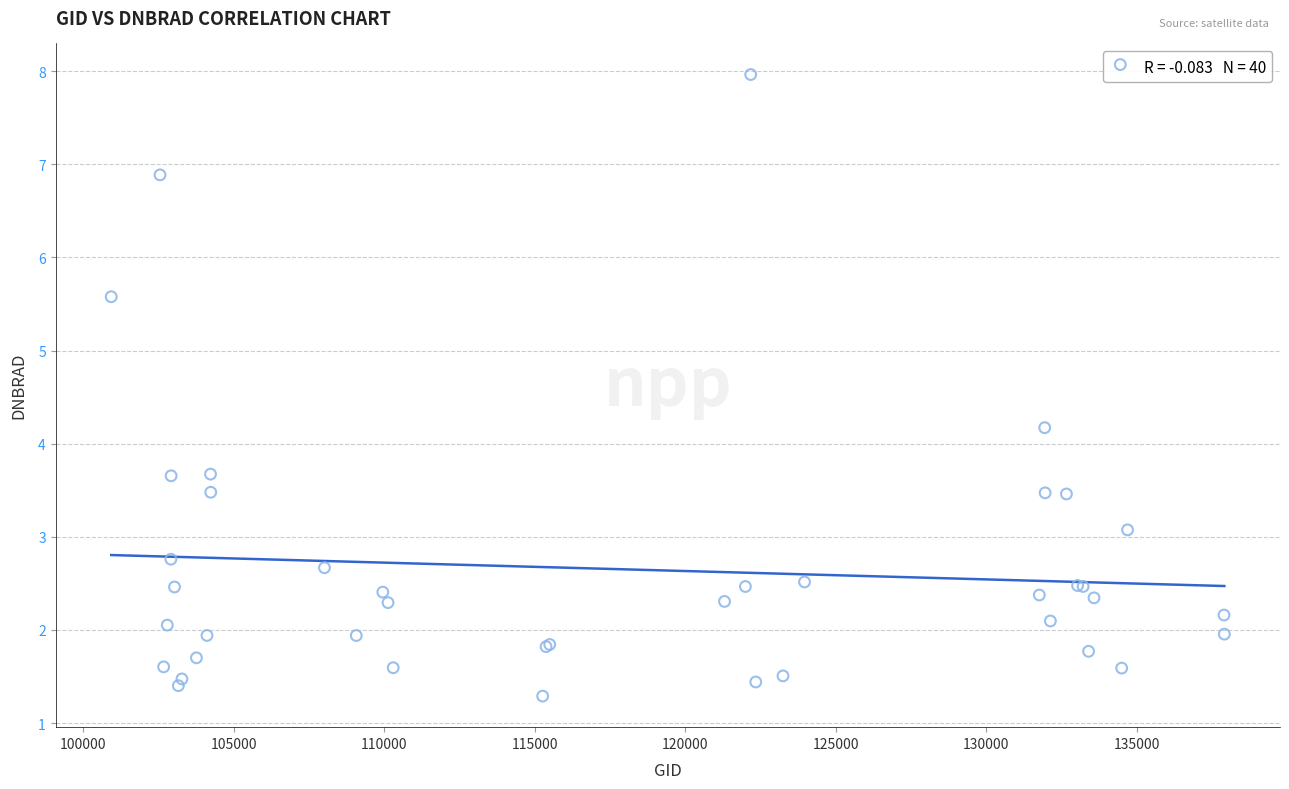

What Y value in the scatter plot is closest to 4?

4.2